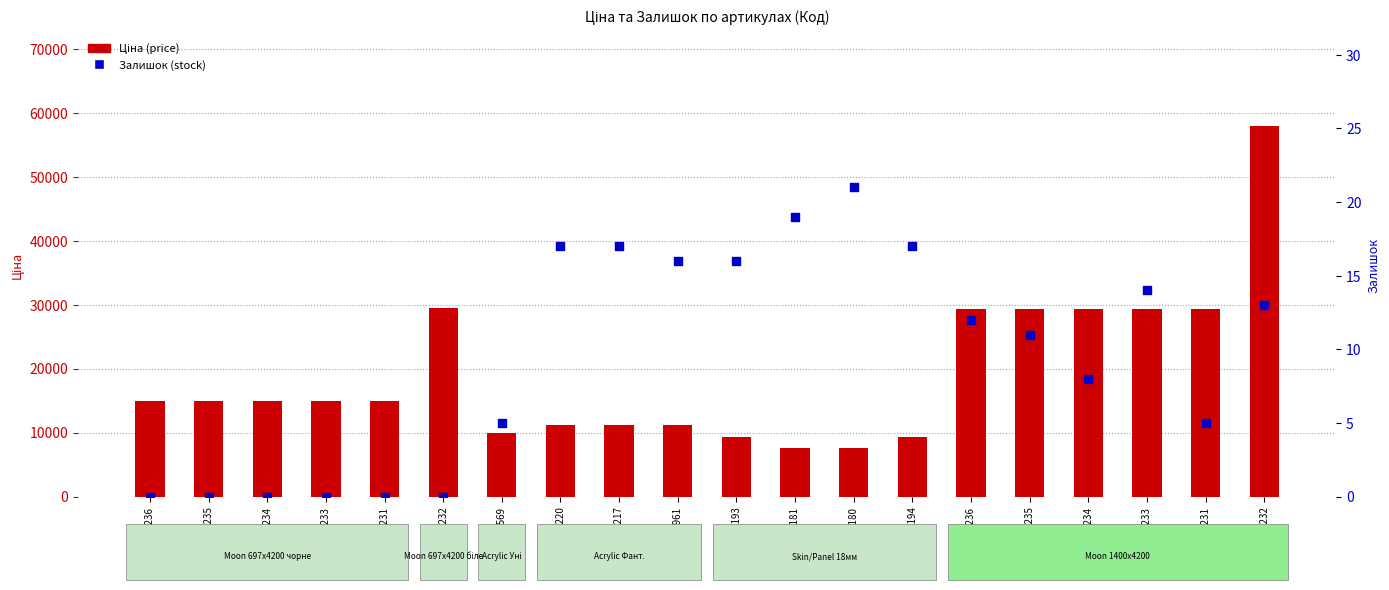

Which series has the largest Y range (max minus min)?

Ціна (price)